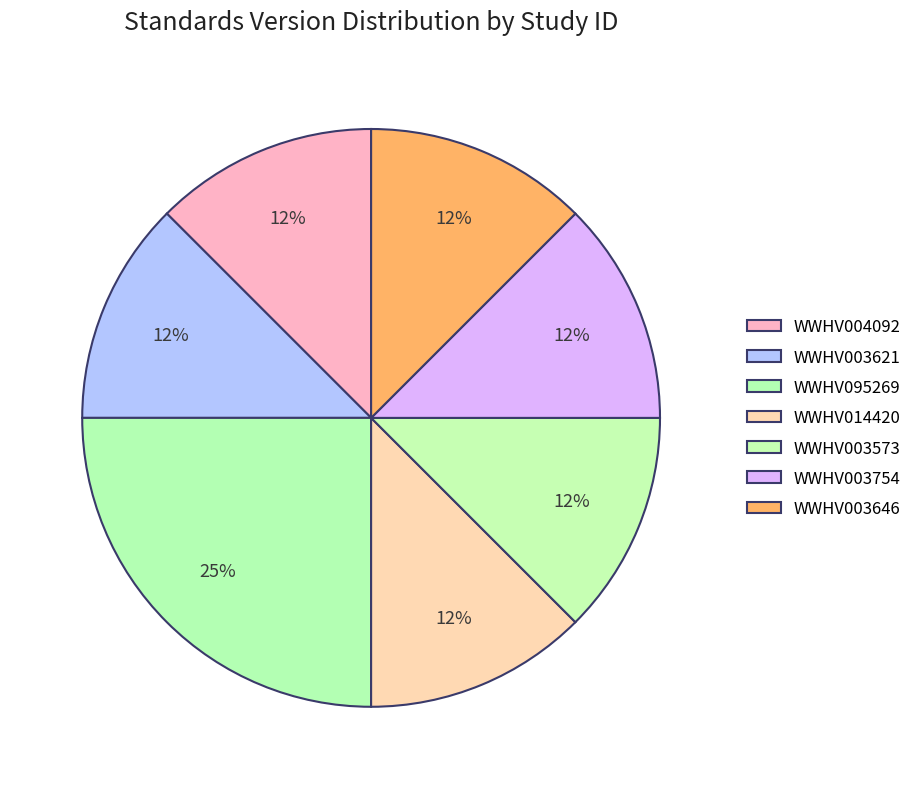

Which slice is the largest?

WWHV095269